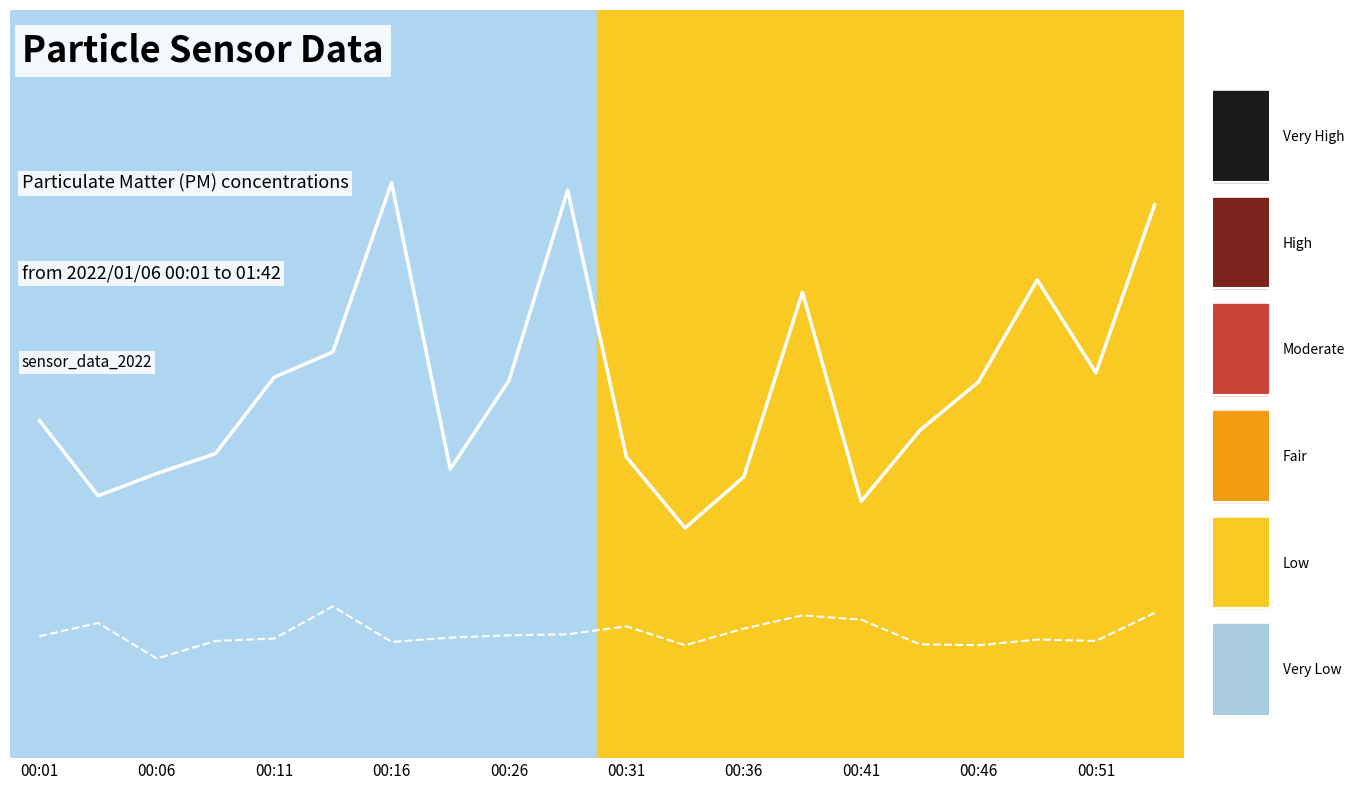

Which series has the largest range (max minus min)?

SDS_P1